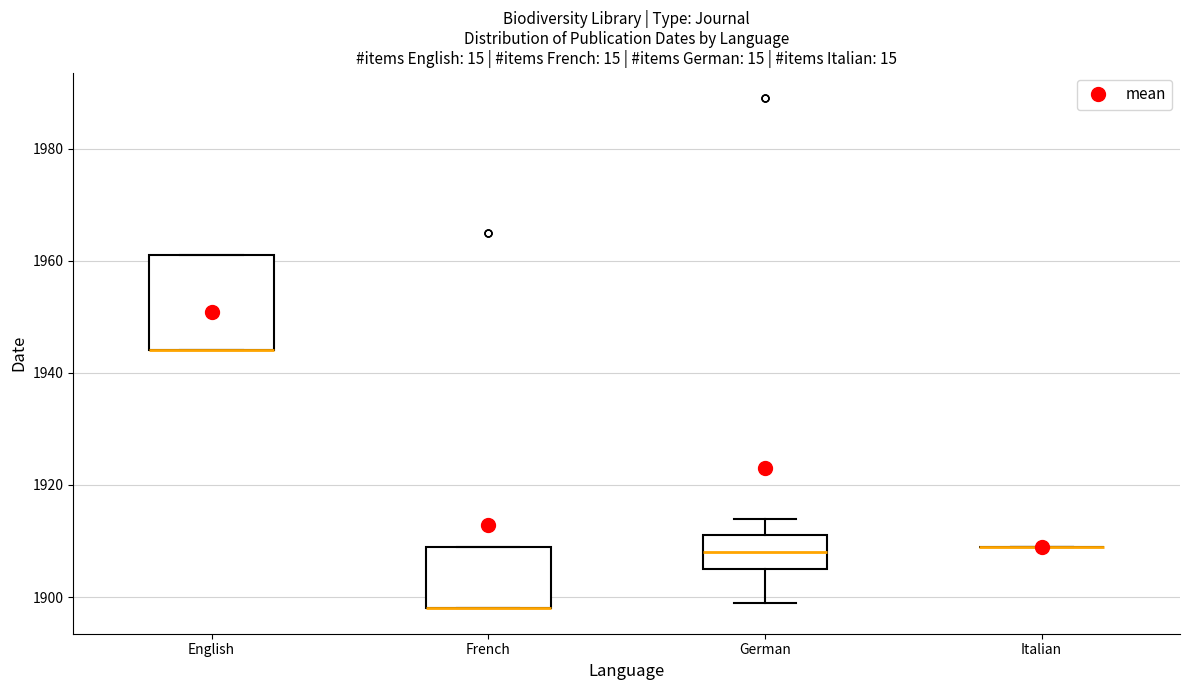

Reading left to right, read every box against the y-axis: the position of its median line, the range the box covers, and the ends of its whiskers. The values are not printed on the chart, so give them approximately, as read against the axis.

English: median 1944 (drawn on the box's lower edge), box 1944 to 1962, whiskers 1944 to 1962
French: median 1898 (drawn on the box's lower edge), box 1898 to 1910, whiskers 1898 to 1910
German: median 1908, box 1906 to 1912, whiskers 1900 to 1914
Italian: box collapsed to a line at 1910, whiskers 1910 to 1910